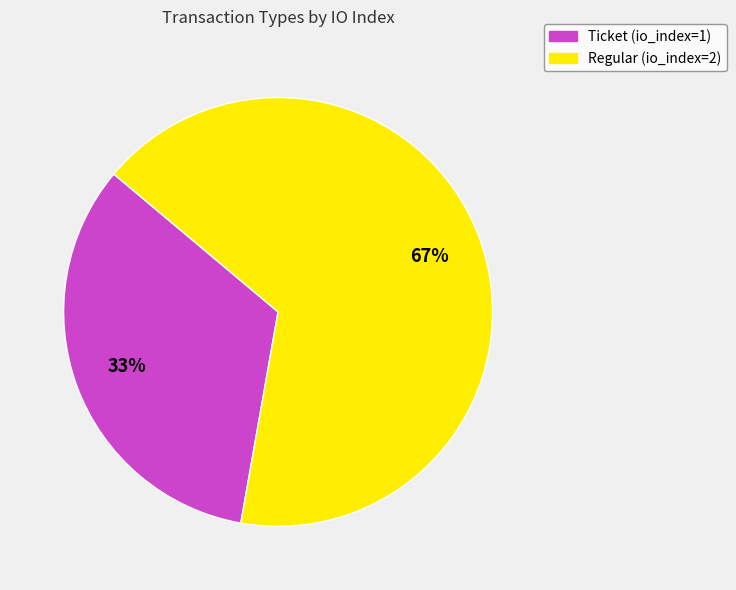

Is the sum of Regular and Ticket greater than half?

Yes